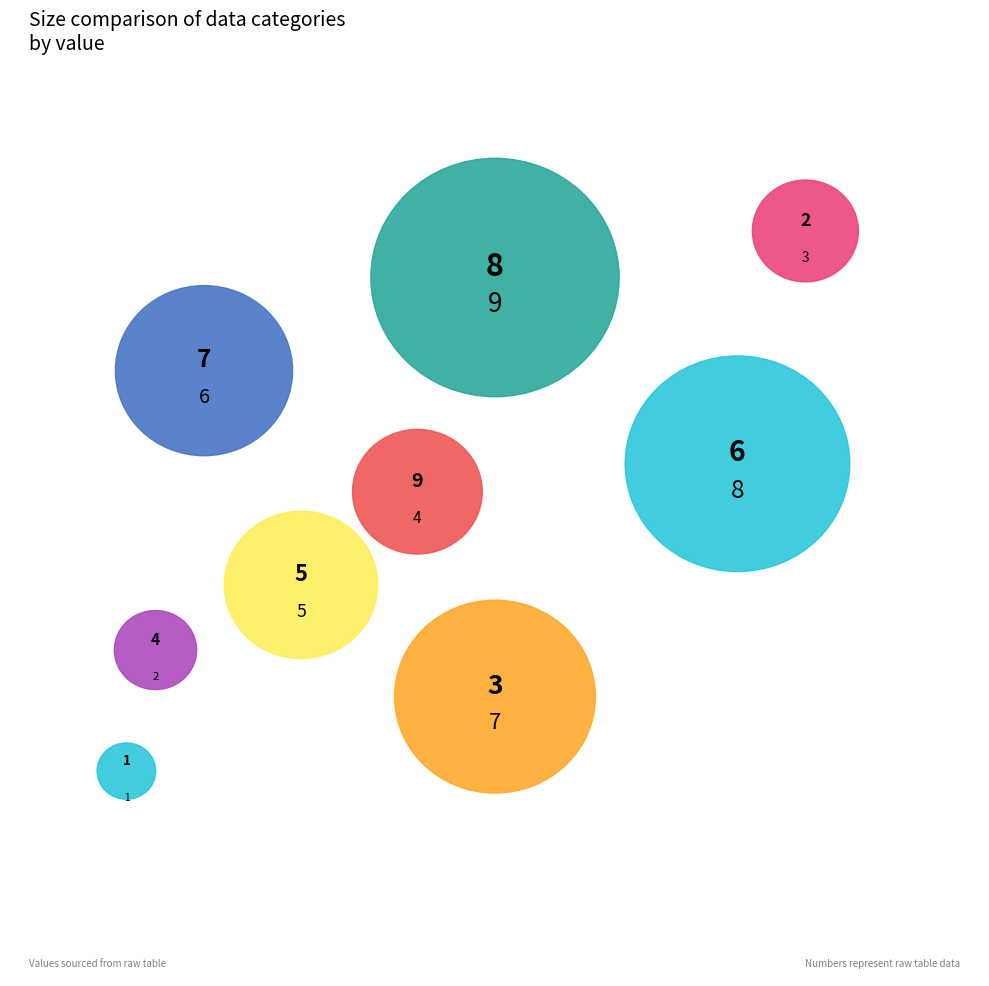

To the nearest percent, what portion does 1 represent?

2%